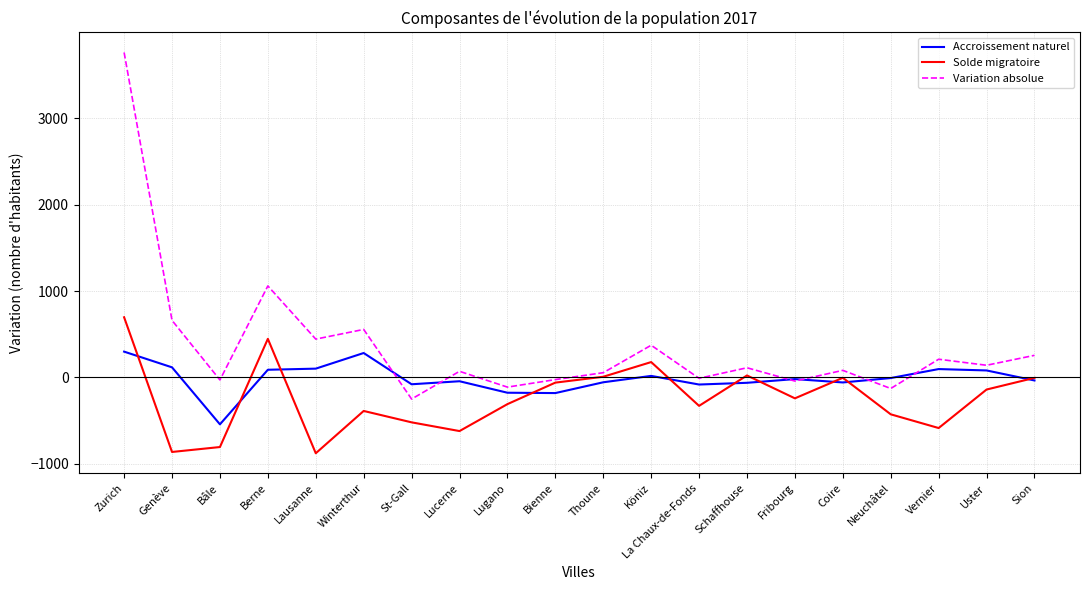

At which category does the chart reach its peak across all series?

Zurich